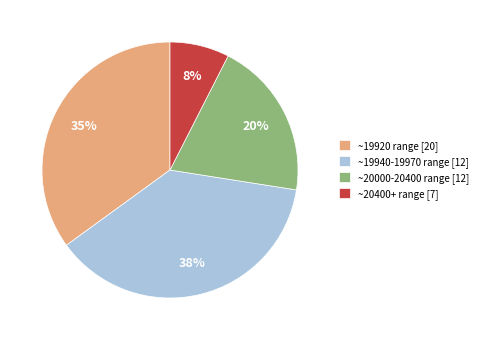

Does any single category account for the majority?

No